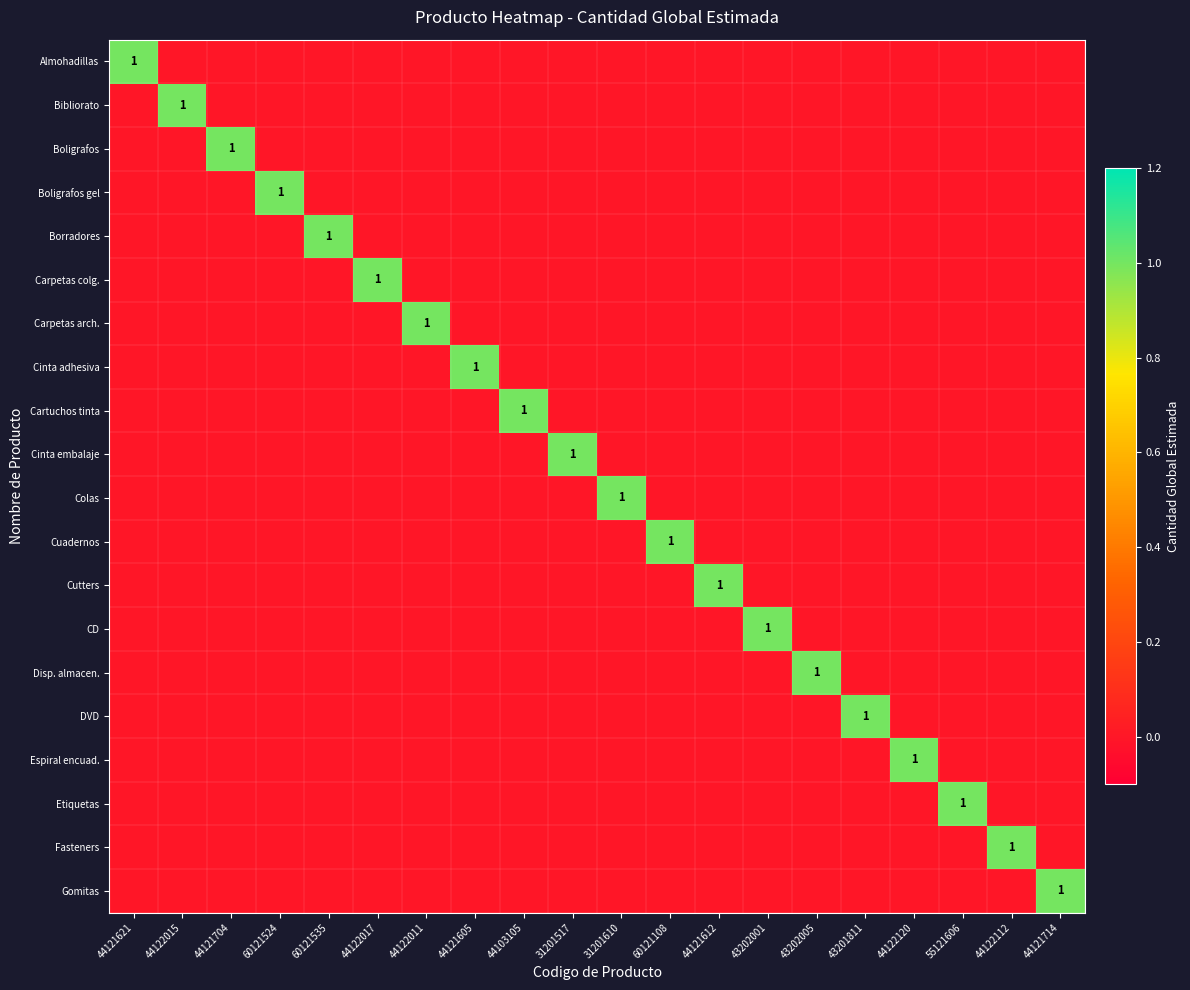

Rank the series by their maximum value, from lowest to highest.

Almohadillas, Bibliorato, Boligrafos, Boligrafos gel, Borradores, Carpetas colg., Carpetas arch., Cinta adhesiva, Cartuchos tinta, Cinta embalaje, Colas, Cuadernos, Cutters, CD, Disp. almacen., DVD, Espiral encuad., Etiquetas, Fasteners, Gomitas